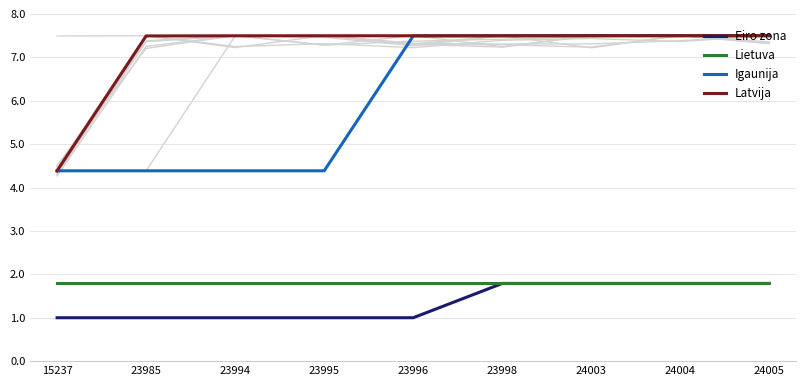

True or false: Lietuva and Latvija cross at least once.

False